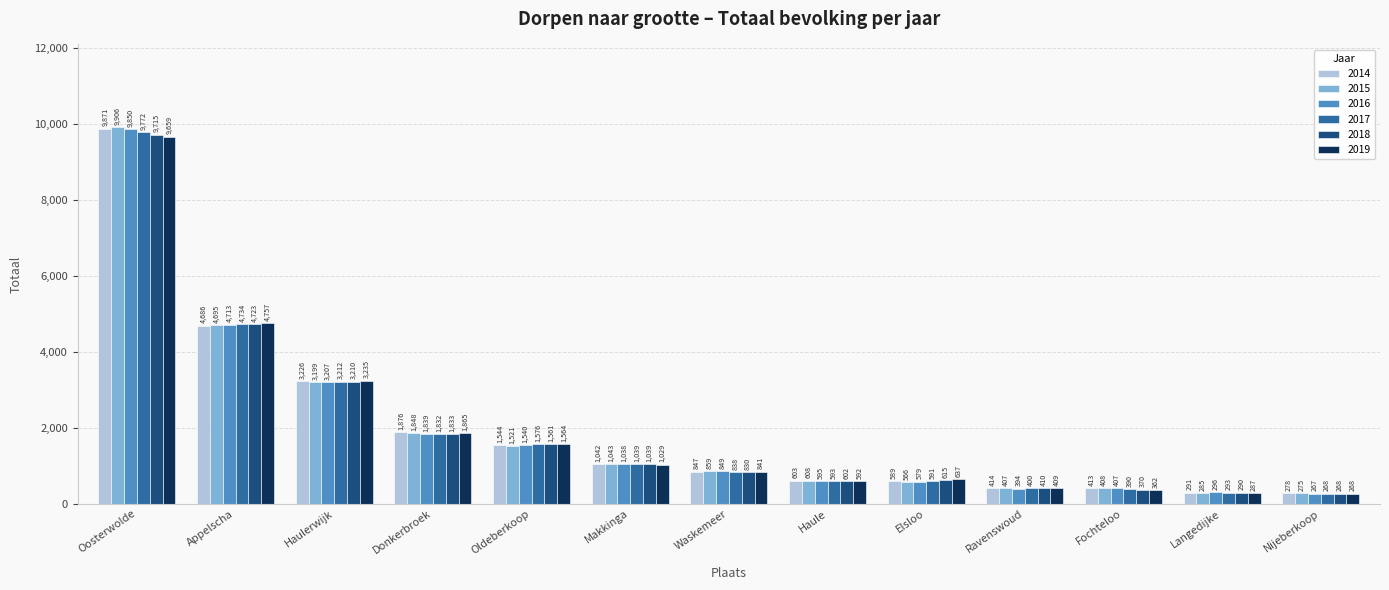

How many groups of bars are there?

13